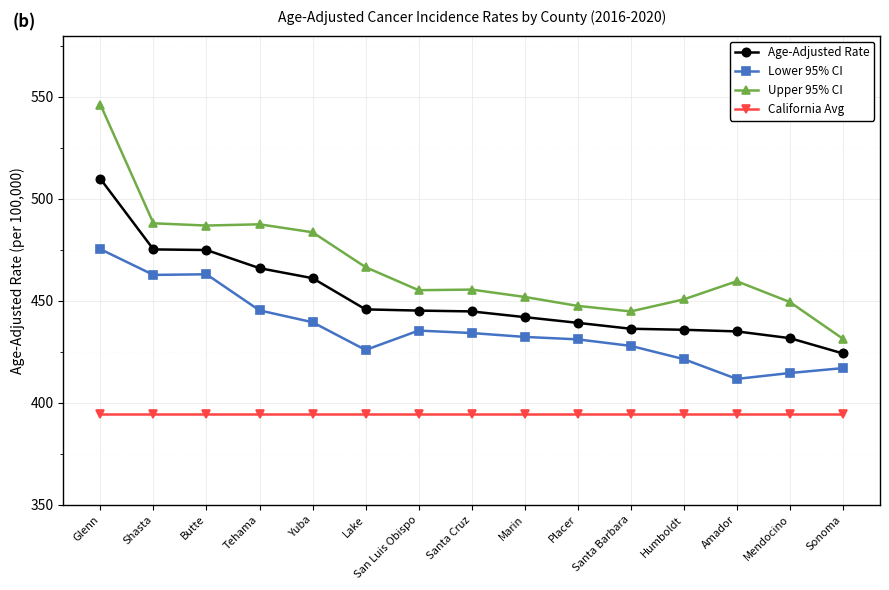

What is the sum of the California Avg values at Yuba and Tehama?

789.4